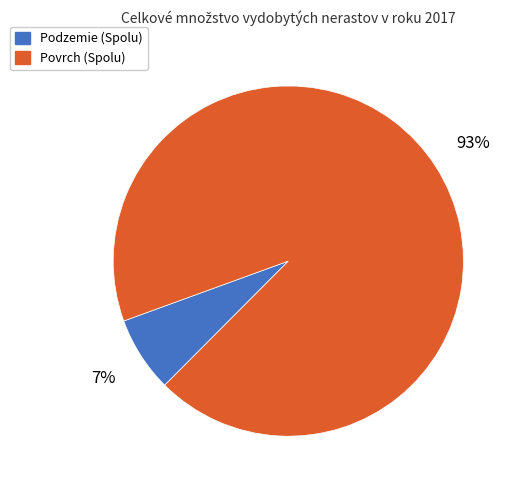

Is the sum of Povrch (Spolu) and Podzemie (Spolu) greater than half?

Yes